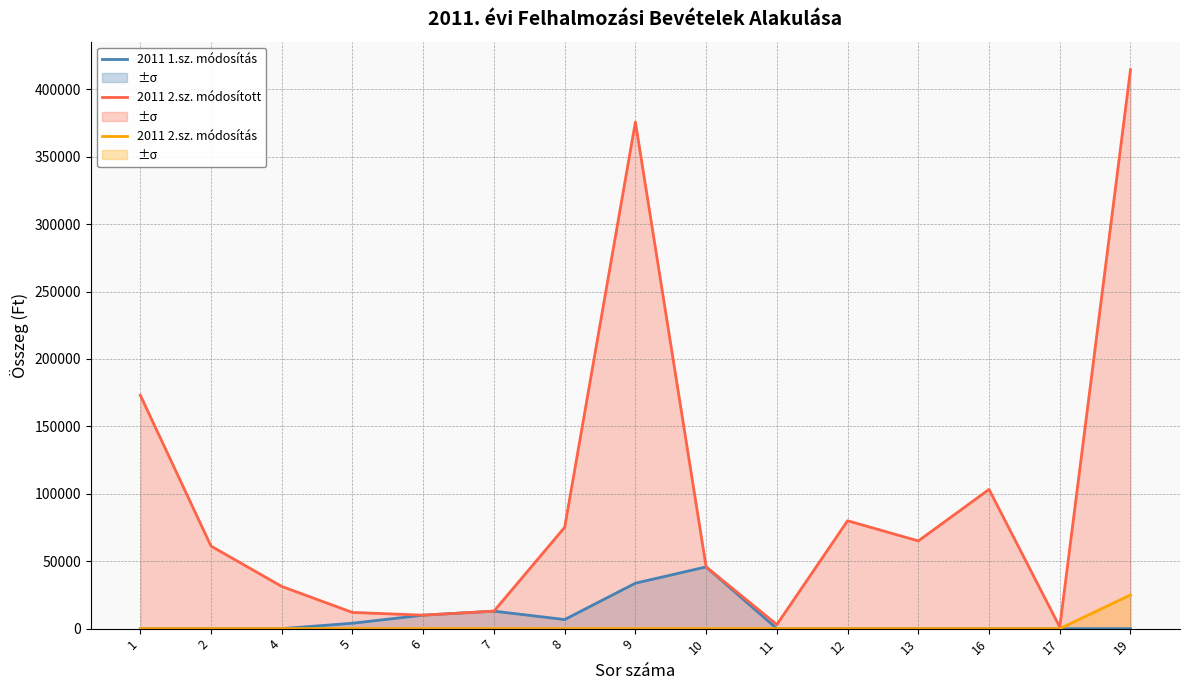

The 2011 1.sz. módosítás series shows 0.0 at 13. True or false?

True